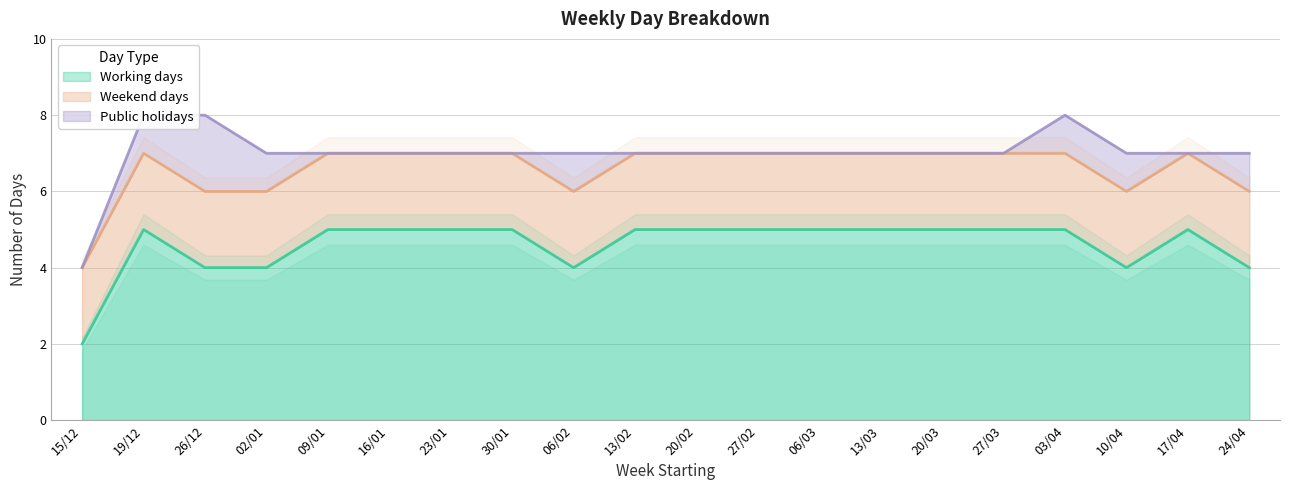

How many lines are shown in the chart?

3